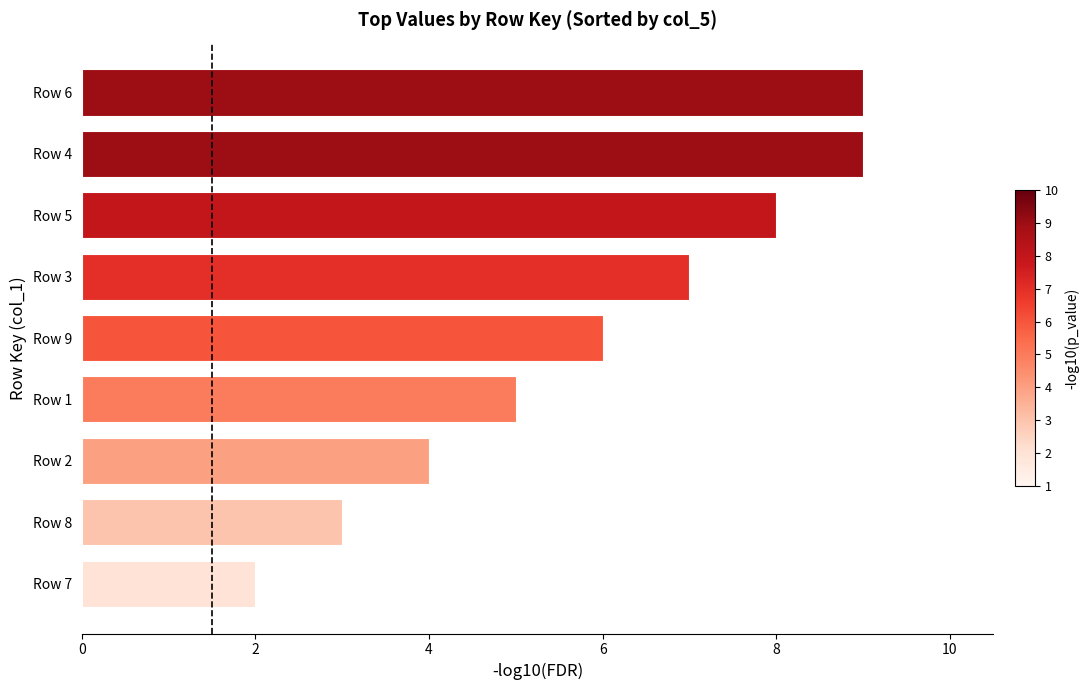

What is the difference between the maximum and minimum values?

7